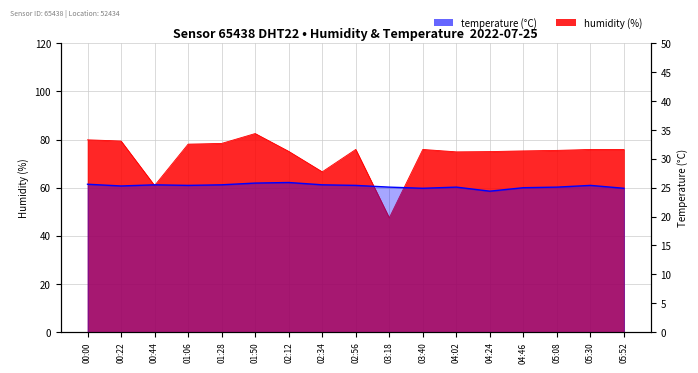

Does the chart display data point markers on the line(s)?

No